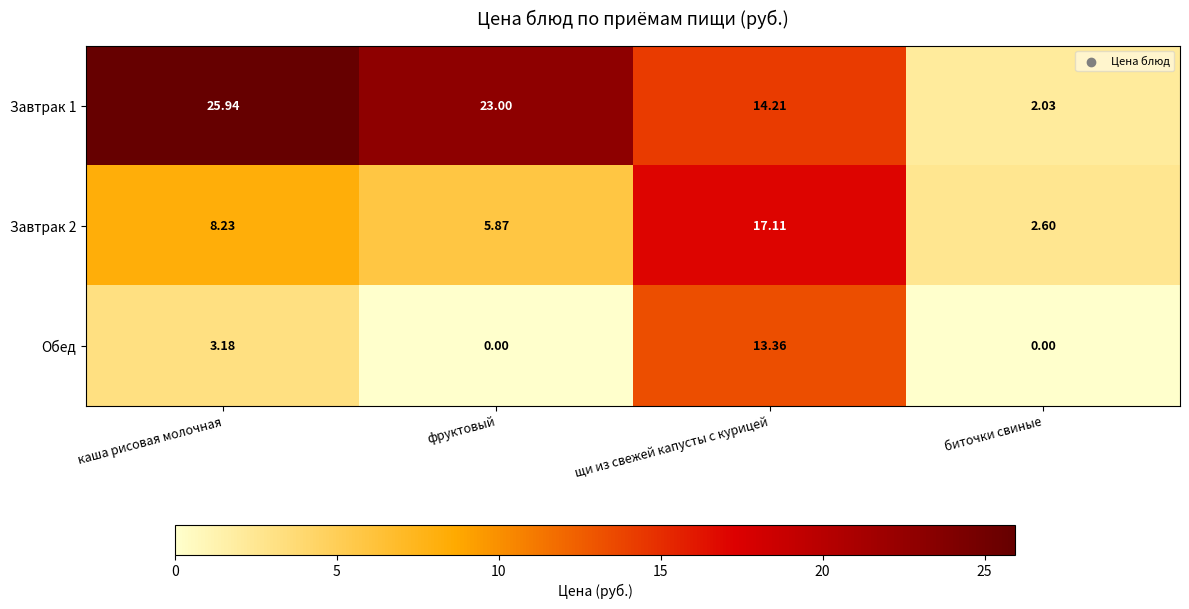

Which series changed the most between щи из свежей капусты с курицей and биточки свиные?

Завтрак 2